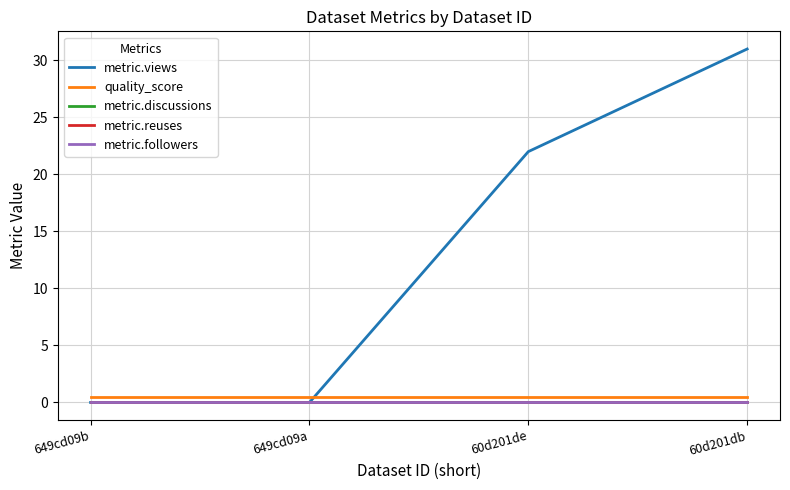

Reading left to right, list all the values displayed in this chart.

metric.views: 649cd09b=0.0	649cd09a=0.0	60d201de=22.0	60d201db=31.0
quality_score: 649cd09b=0.4	649cd09a=0.4	60d201de=0.4	60d201db=0.4
metric.discussions: 649cd09b=0.0	649cd09a=0.0	60d201de=0.0	60d201db=0.0
metric.reuses: 649cd09b=0.0	649cd09a=0.0	60d201de=0.0	60d201db=0.0
metric.followers: 649cd09b=0.0	649cd09a=0.0	60d201de=0.0	60d201db=0.0